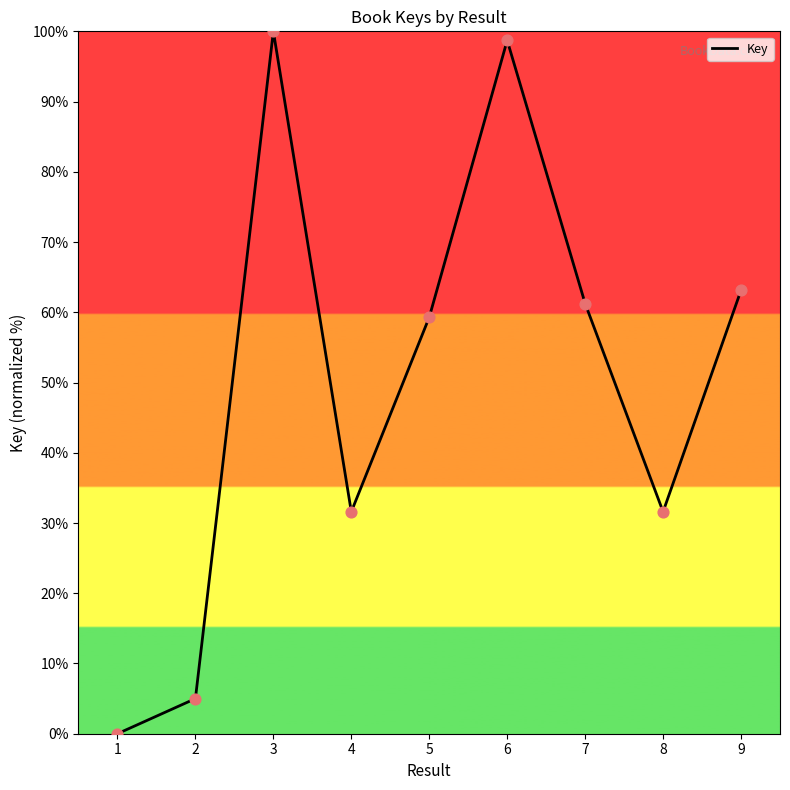

What is the change in value from 6 to 8?

-67.1